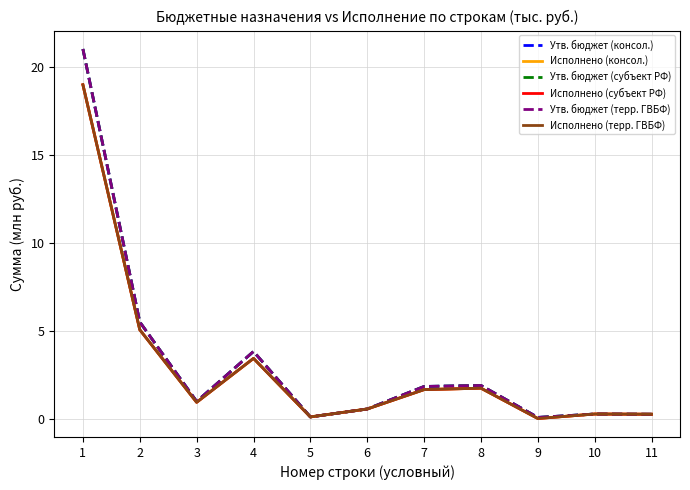

The value of Утв. бюджет (терр. ГВБФ) at 3 is 1.6. True or false?

False